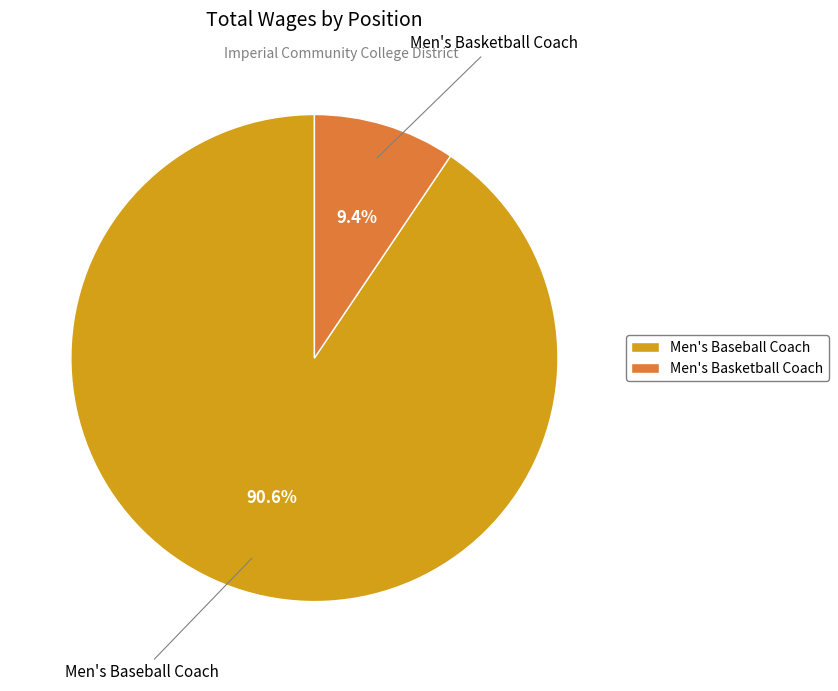

Is the sum of Men's Basketball Coach and Men's Baseball Coach greater than half?

Yes